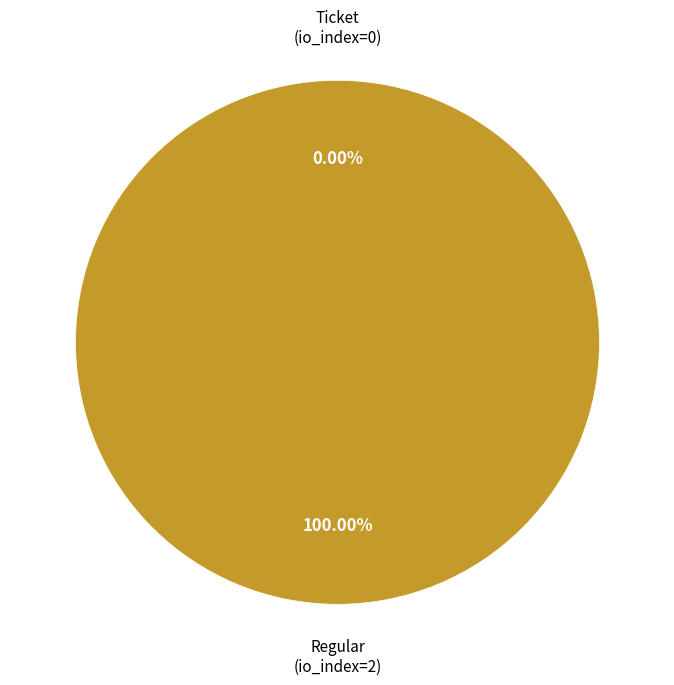

Which slice is the smallest?

Ticket (io_index=0)